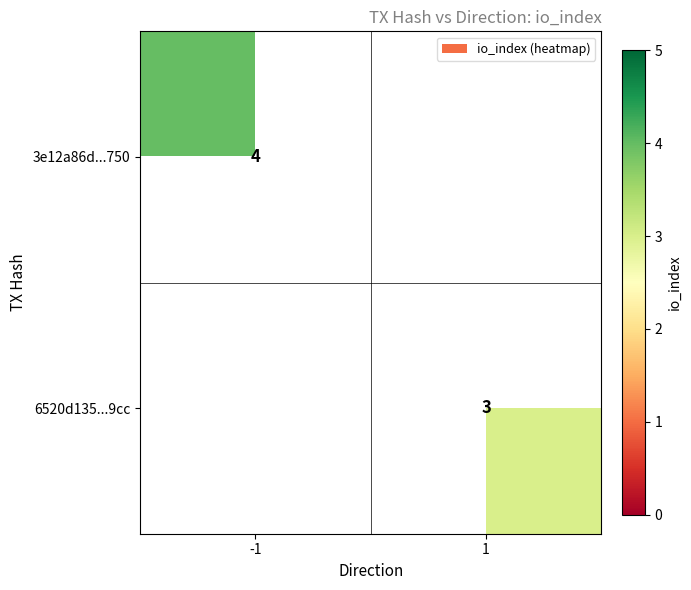

Is it true that 6520d135...9cc equals 3 at 1?

True